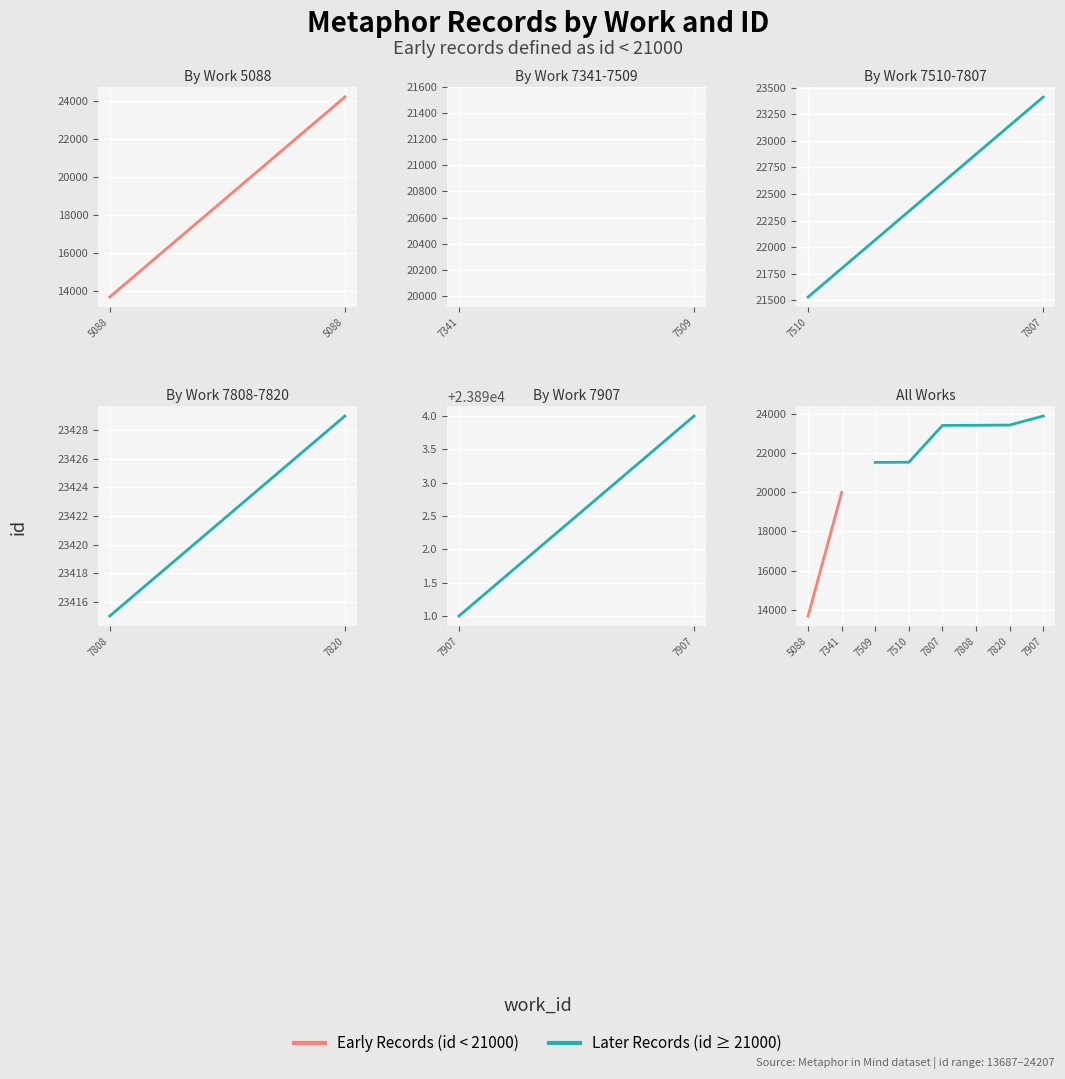

At which category is the sum across all series the highest?

7907_1